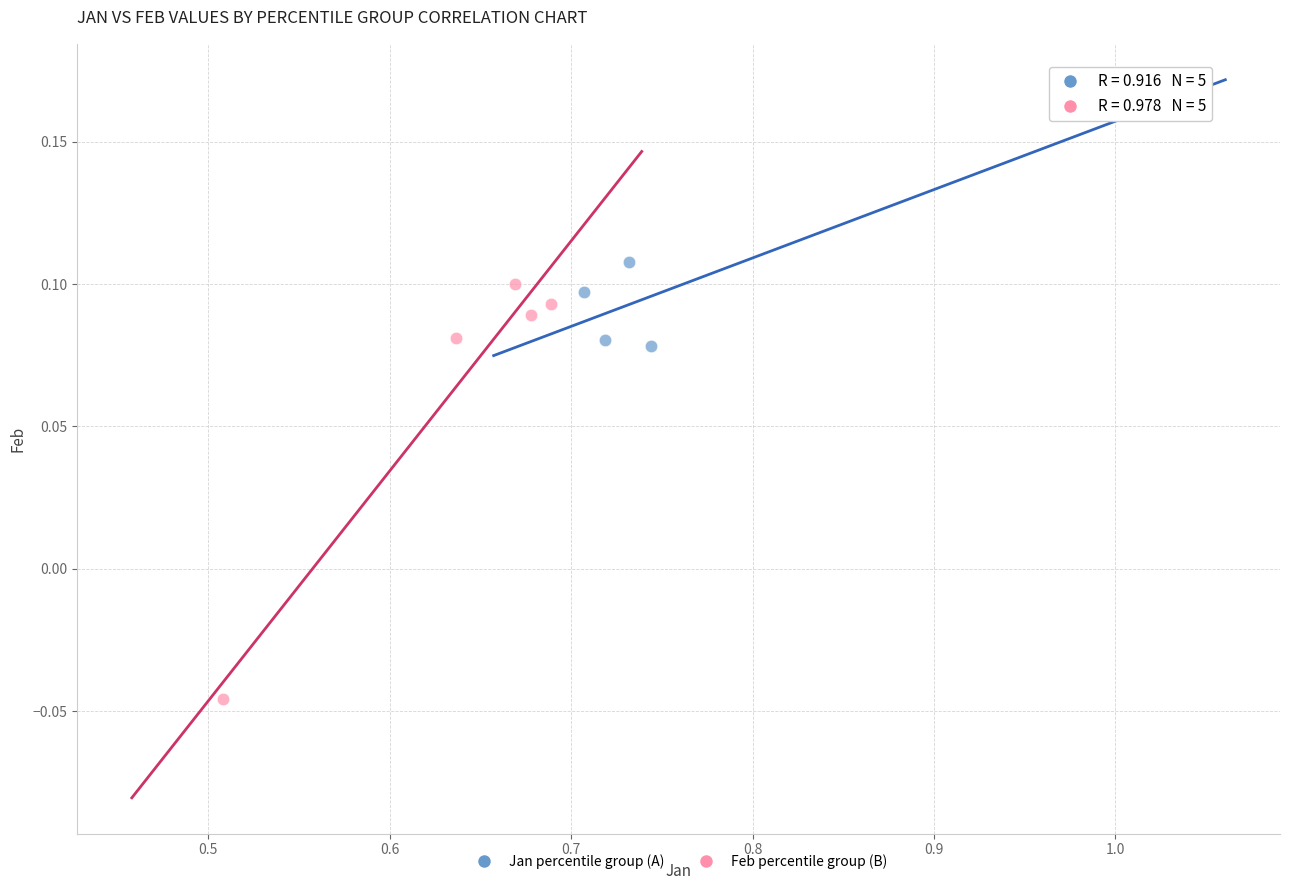

Which series contains the lowest Y value?

Feb percentile group (B)